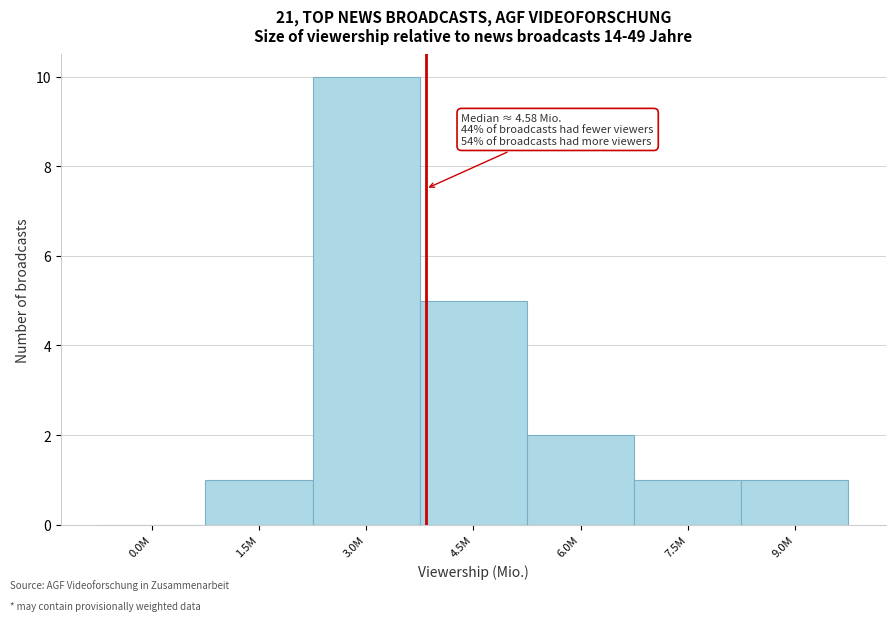

Reading right to left, what are all the values shown in this chart?

9.0M=1	7.5M=1	6.0M=2	4.5M=5	3.0M=10	1.5M=1	0.0M=0